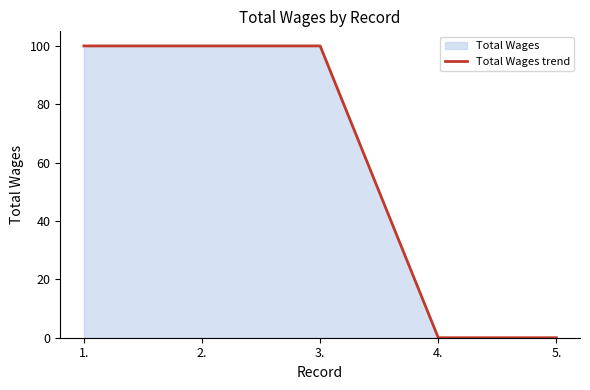

Reading right to left, what are all the values shown in this chart?

5.=0	4.=0	3.=100	2.=100	1.=100